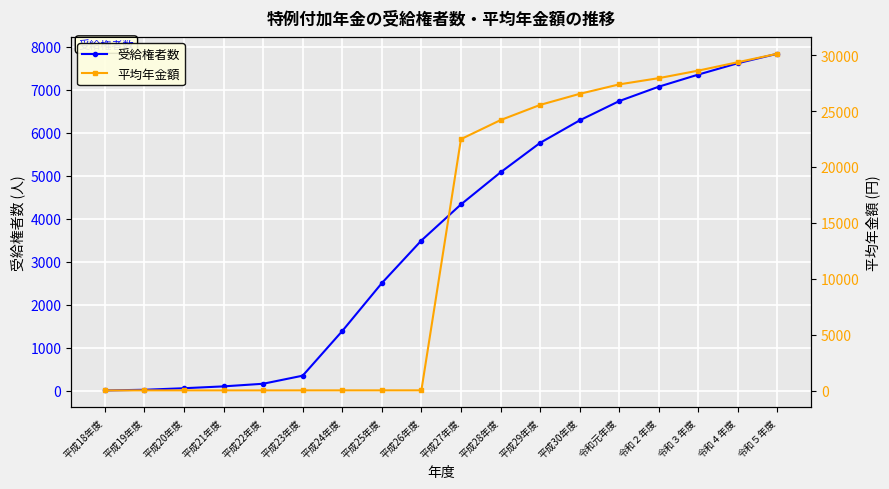

What position from the left is 令和５年度?

18